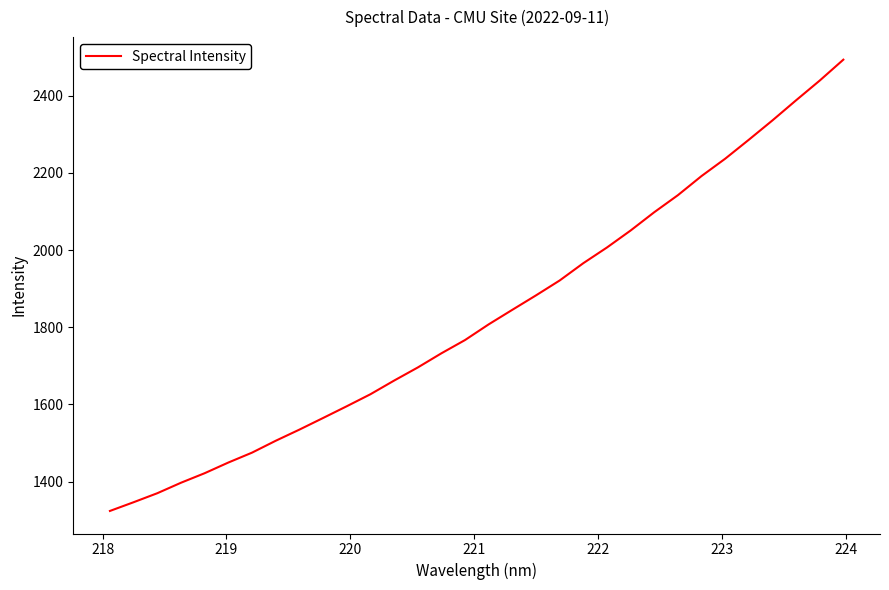

How many lines are shown in the chart?

1